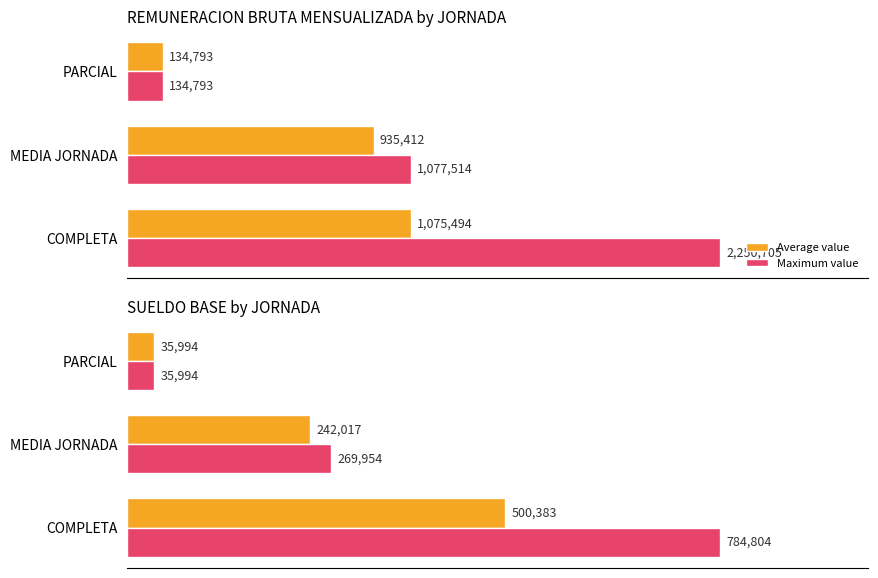

Are the bars horizontal?

Yes